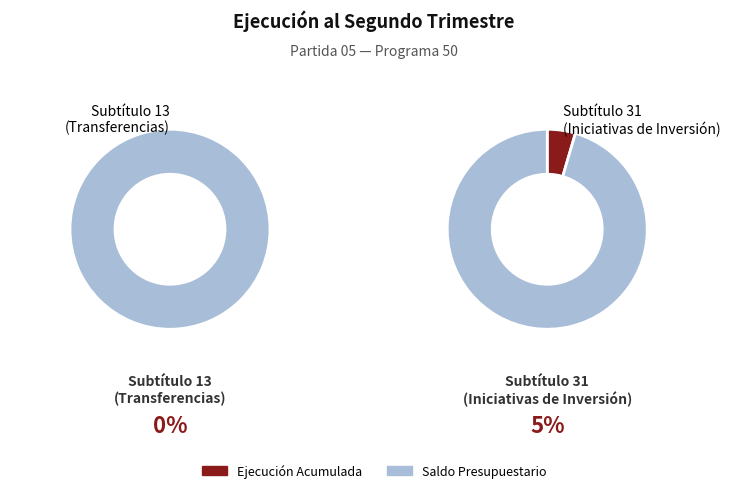

True or false: INICIATIVAS DE INVERSIÓN accounts for 40% of the total.

False